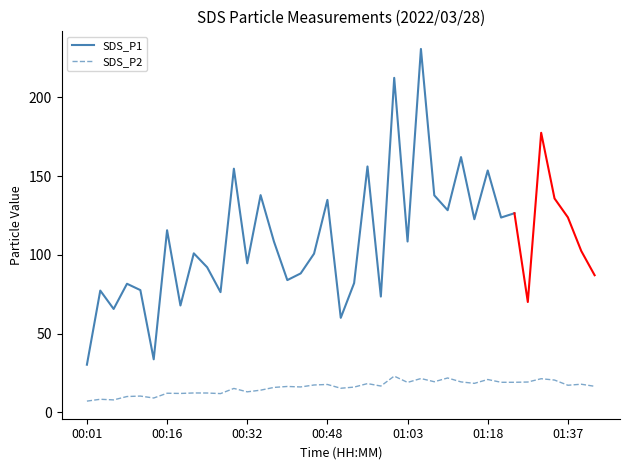

What is the lowest value of the SDS_P2 series?

7.2